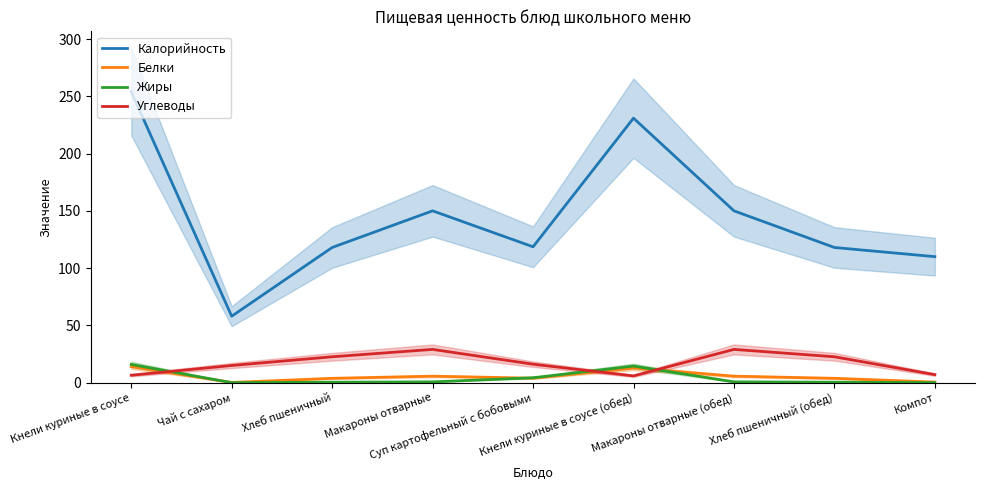

How many categories are shown in the chart?

9